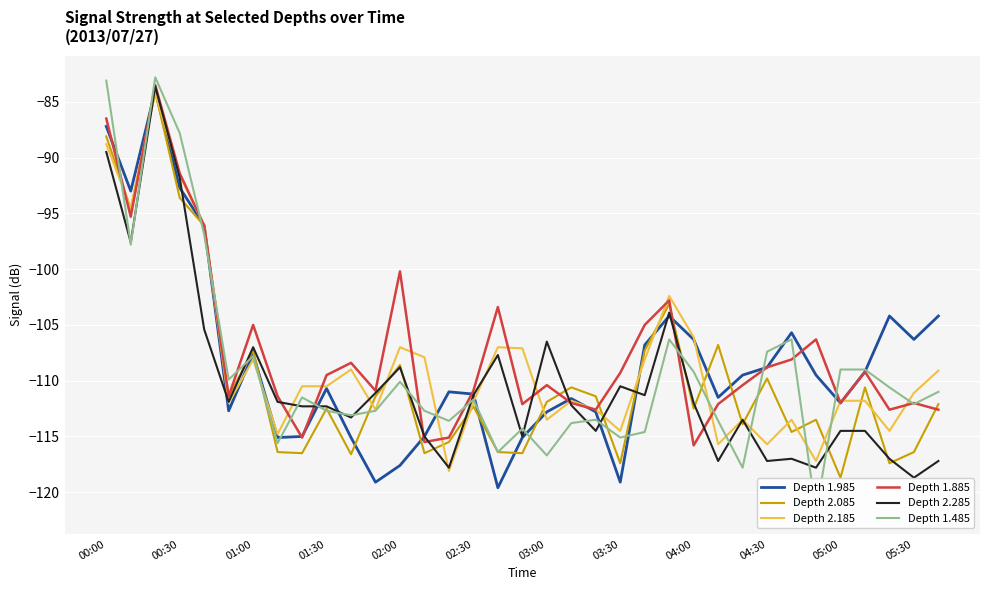

The Depth 2.185 series shows -88.8 at 00:00. True or false?

True